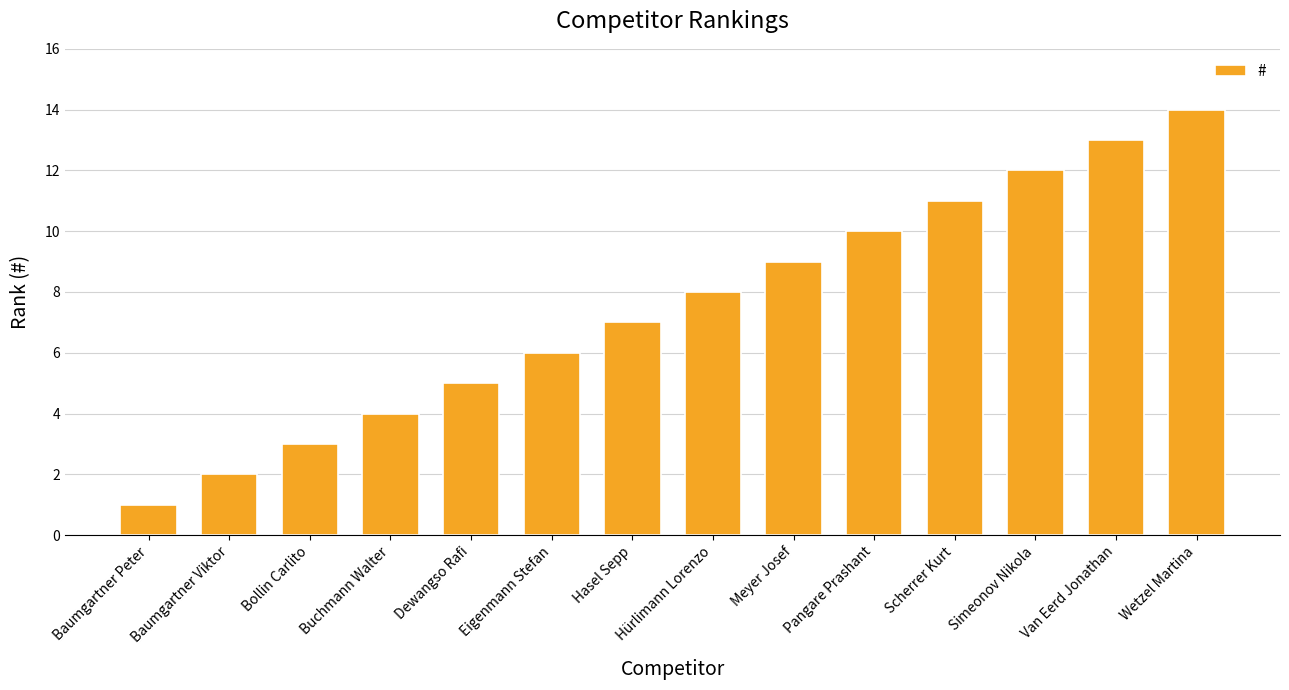

Rank the categories by value from lowest to highest.

Baumgartner Peter, Baumgartner Viktor, Bollin Carlito, Buchmann Walter, Dewangso Rafi, Eigenmann Stefan, Hasel Sepp, Hürlimann Lorenzo, Meyer Josef, Pangare Prashant, Scherrer Kurt, Simeonov Nikola, Van Eerd Jonathan, Wetzel Martina